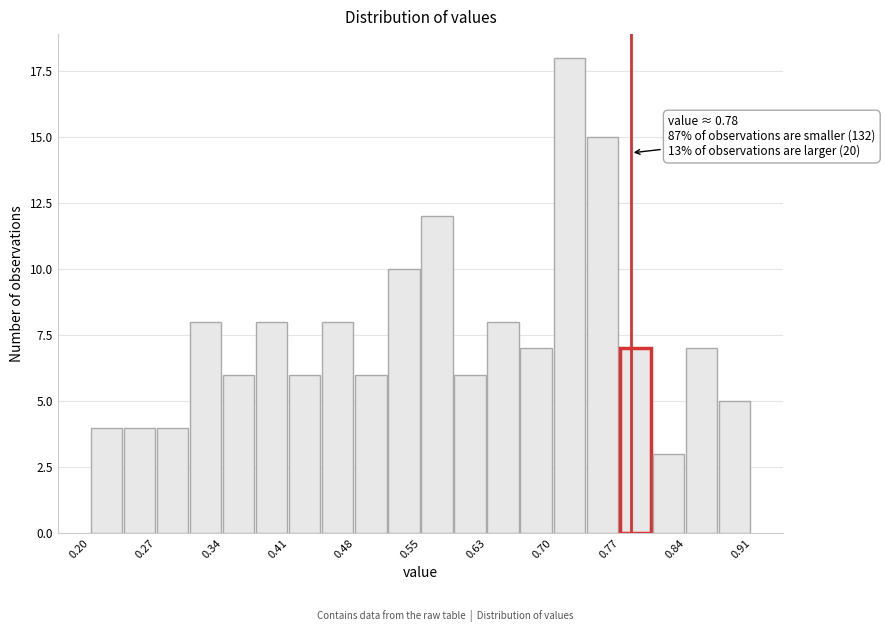

Around what value on the x-axis is the tallest bar? Give the approximate position of its centre, as read against the axis.

0.71